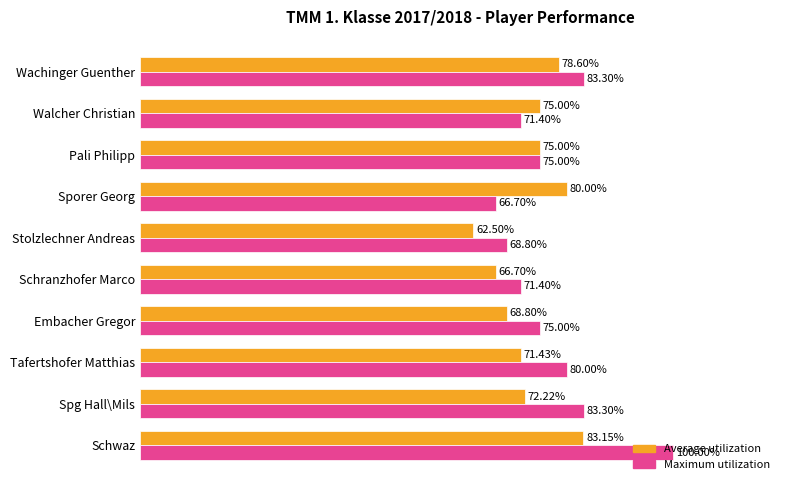

Rank the series by their maximum value, from highest to lowest.

Maximum utilization, Average utilization